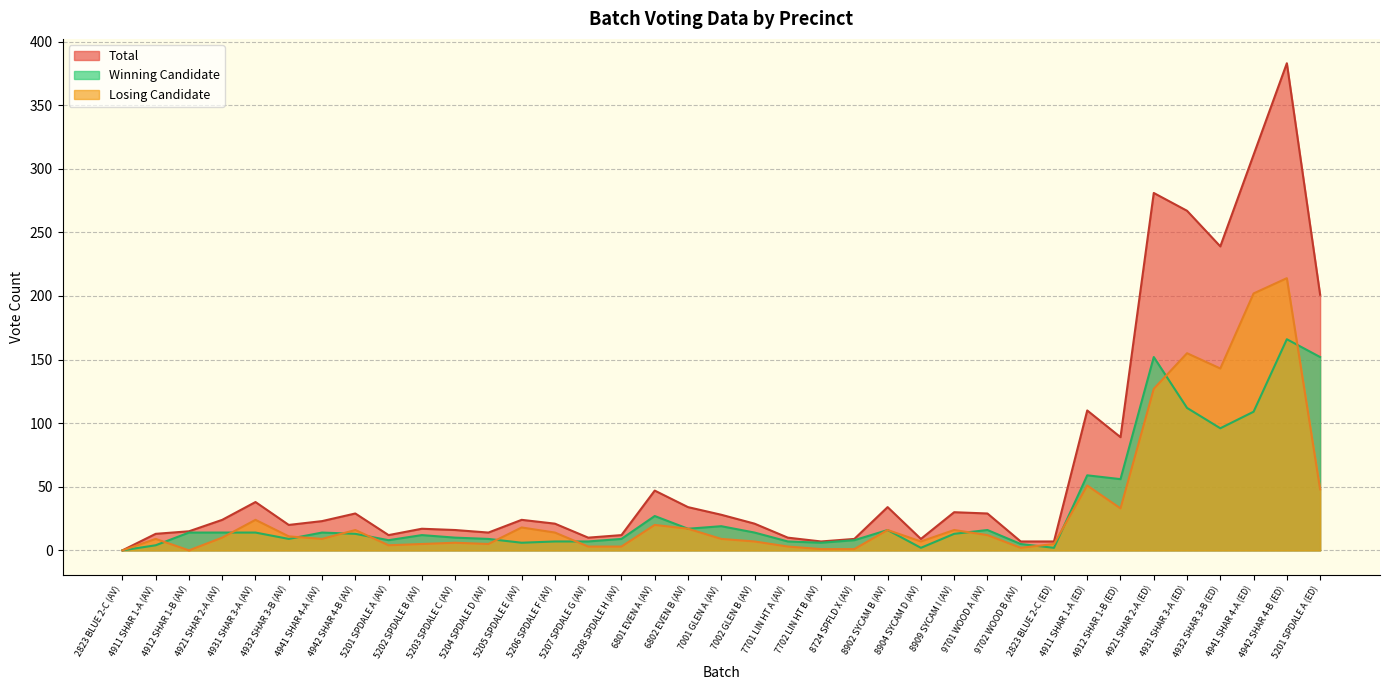

What is the sum of all Total values?

2441